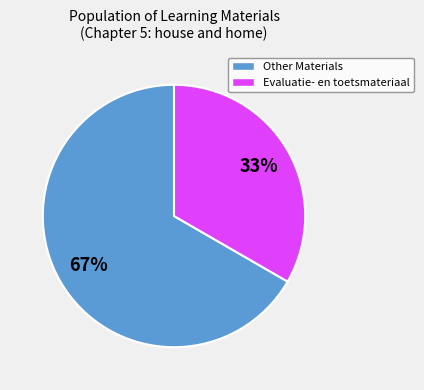

How many slices are in this pie chart?

2